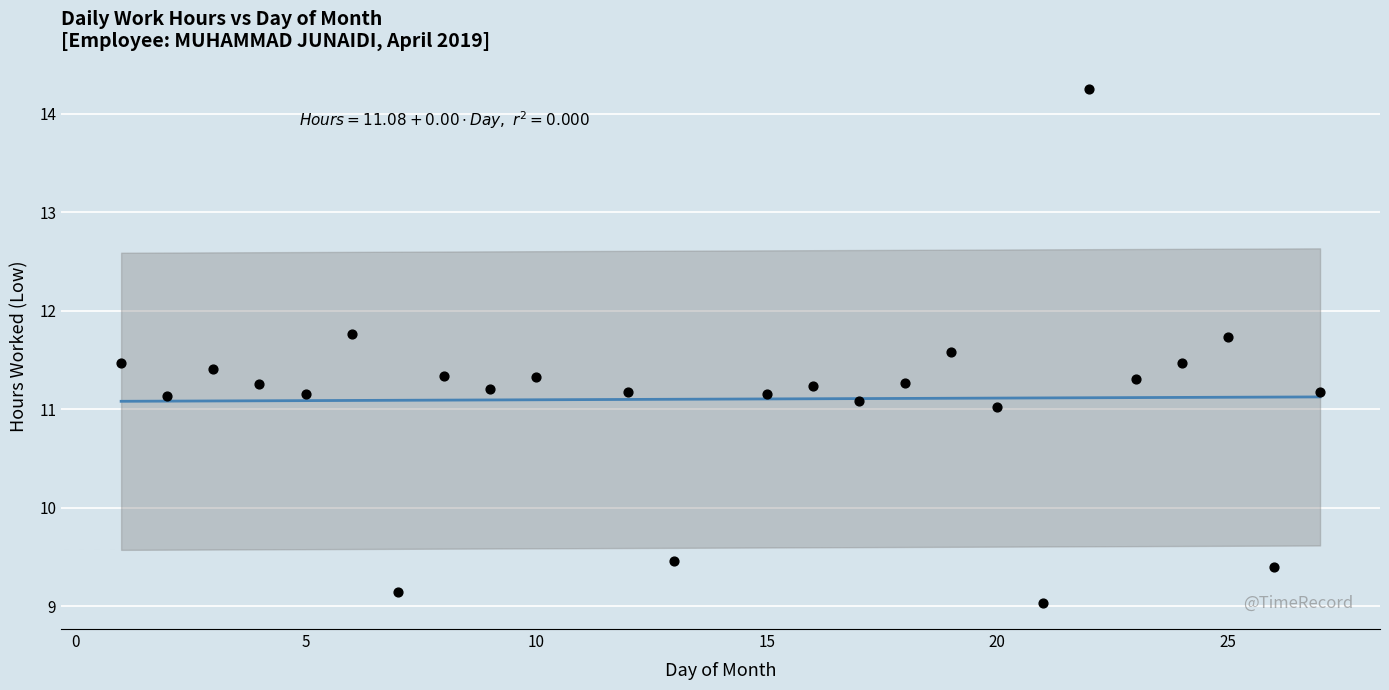

What is the range of Y values (max minus min)?

5.2